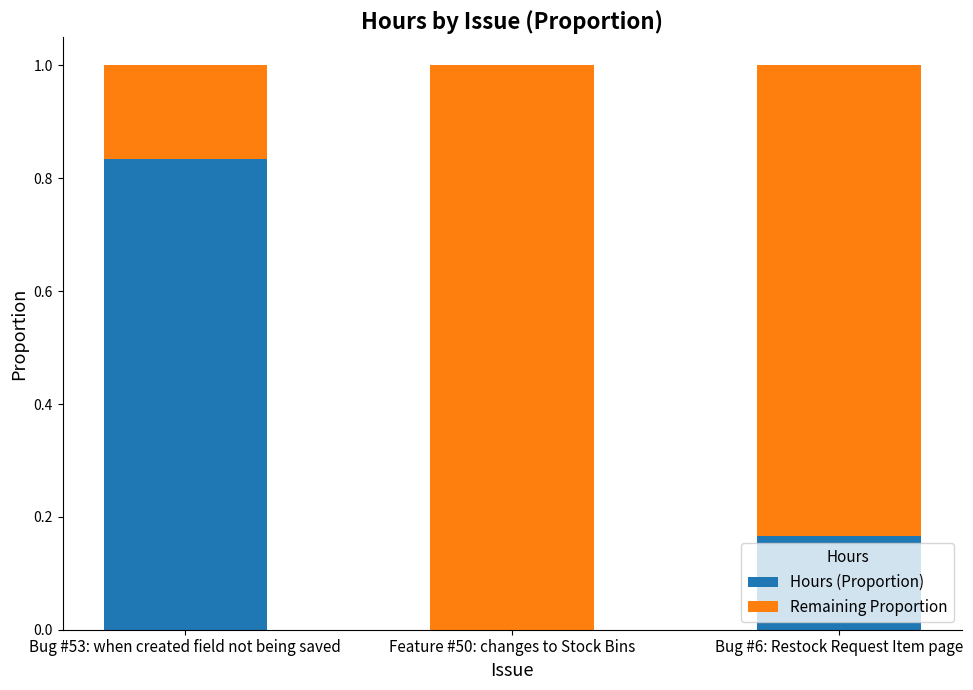

At which label does Hours (Proportion) reach its peak?

Bug #53: when created field not being saved